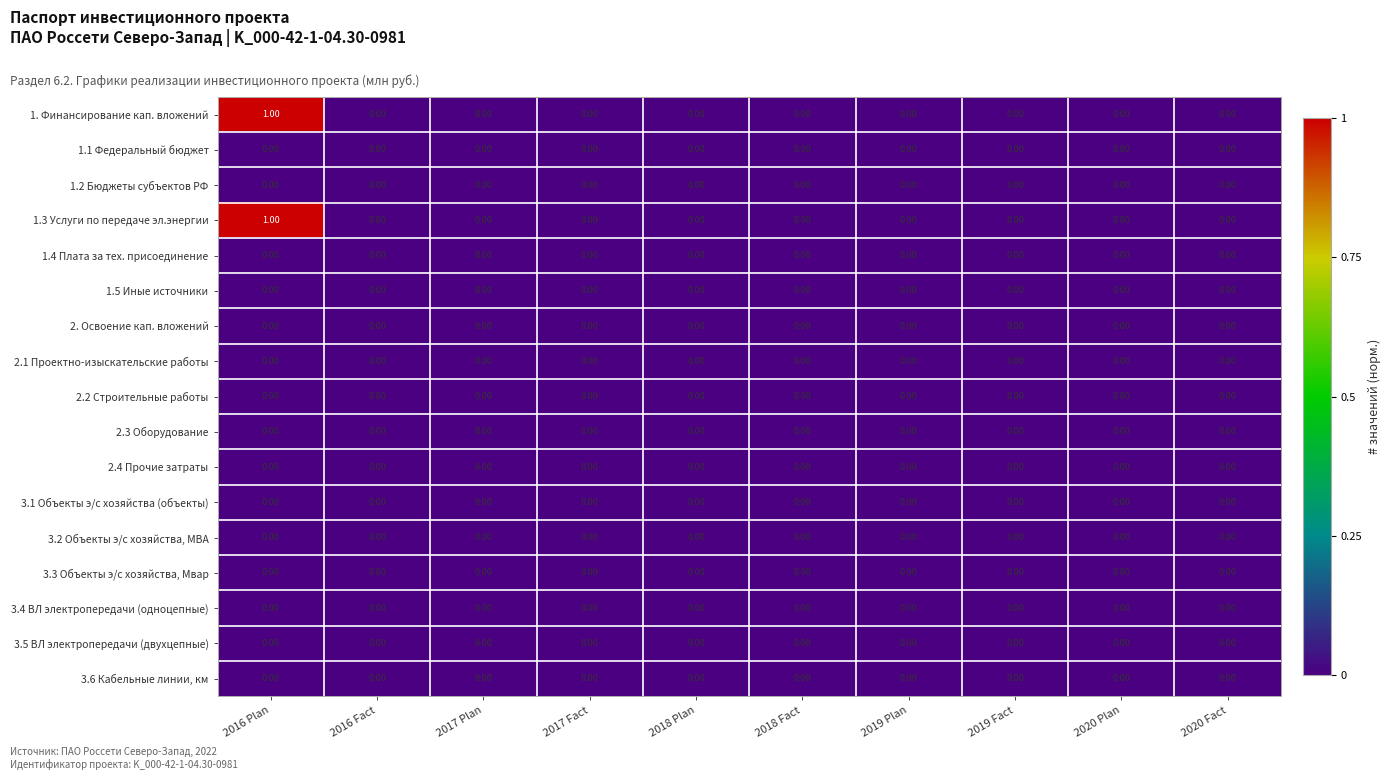

At which category is the sum across all series the highest?

2016 Plan